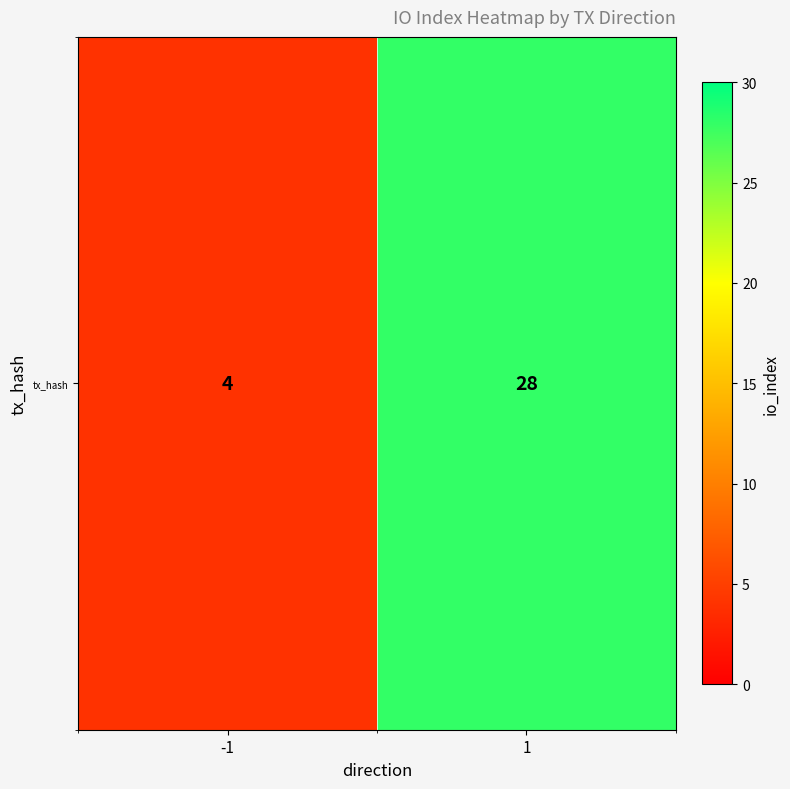

What is the greatest value displayed?

28